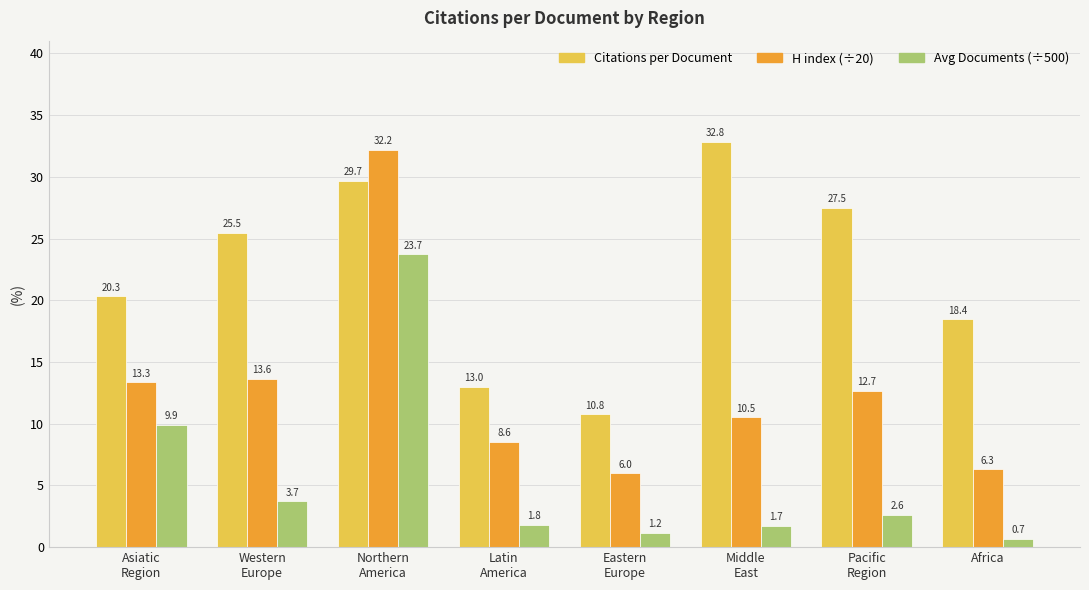

How many values in the Avg Documents (÷500) series are below 2?

4